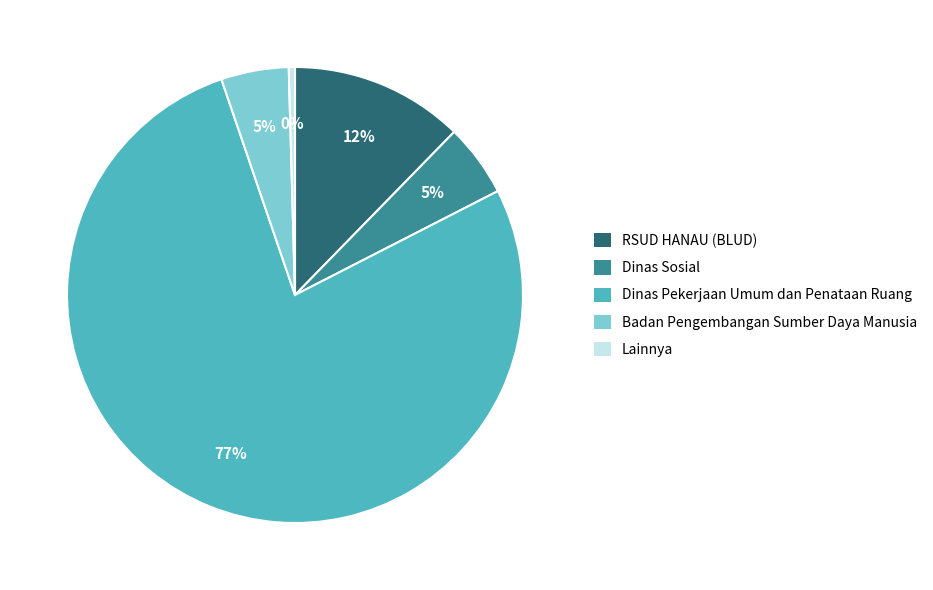

To the nearest percent, what percentage of the pie is RSUD HANAU (BLUD)?

12%